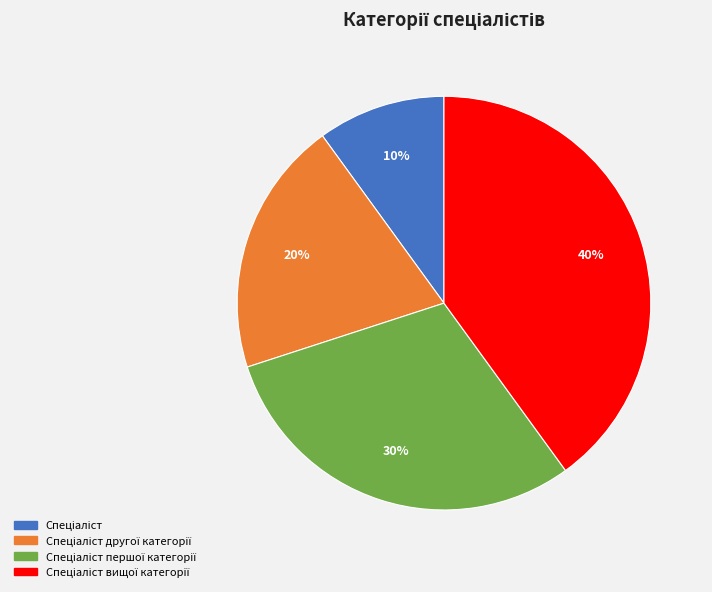

How many slices are in this pie chart?

4